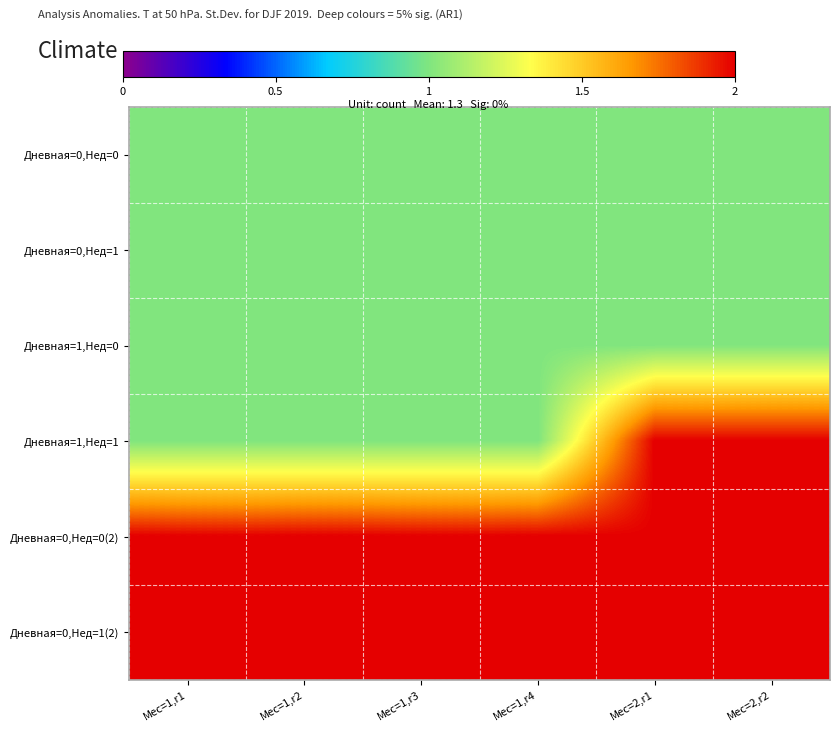

Between Мес=1,r2 and Мес=2,r1, which is larger?

Мес=1,r2